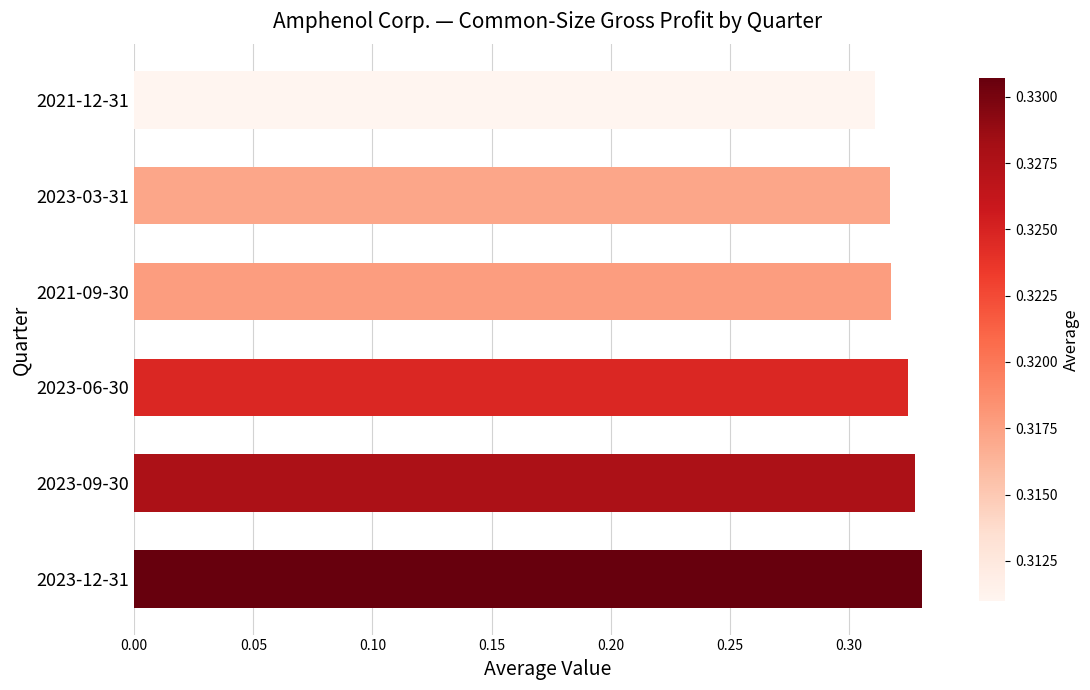

Which has a higher value, 2023-06-30 or 2021-09-30?

2023-06-30